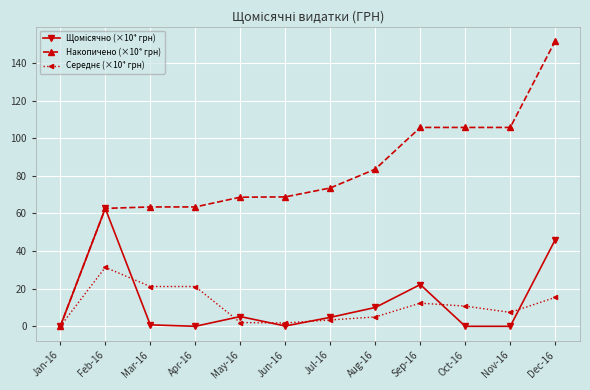

True or false: Накопичено (×10⁴ грн) has a value of 0.0 at Jan-16.

True